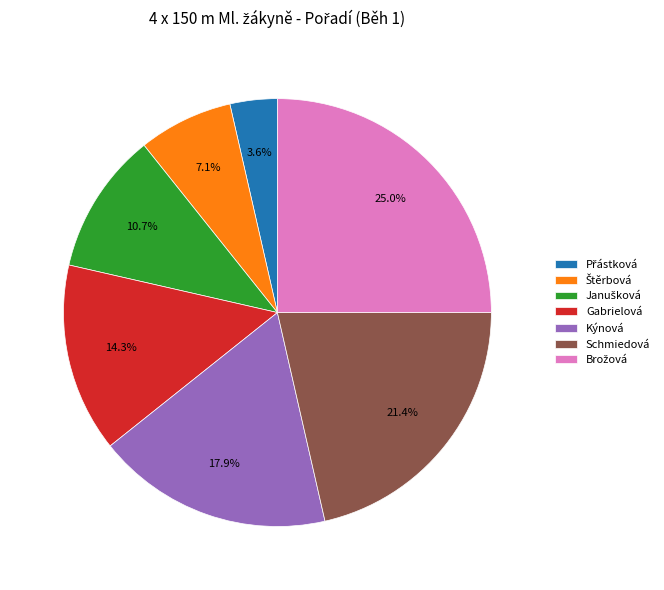

Is there a majority slice in this chart?

No